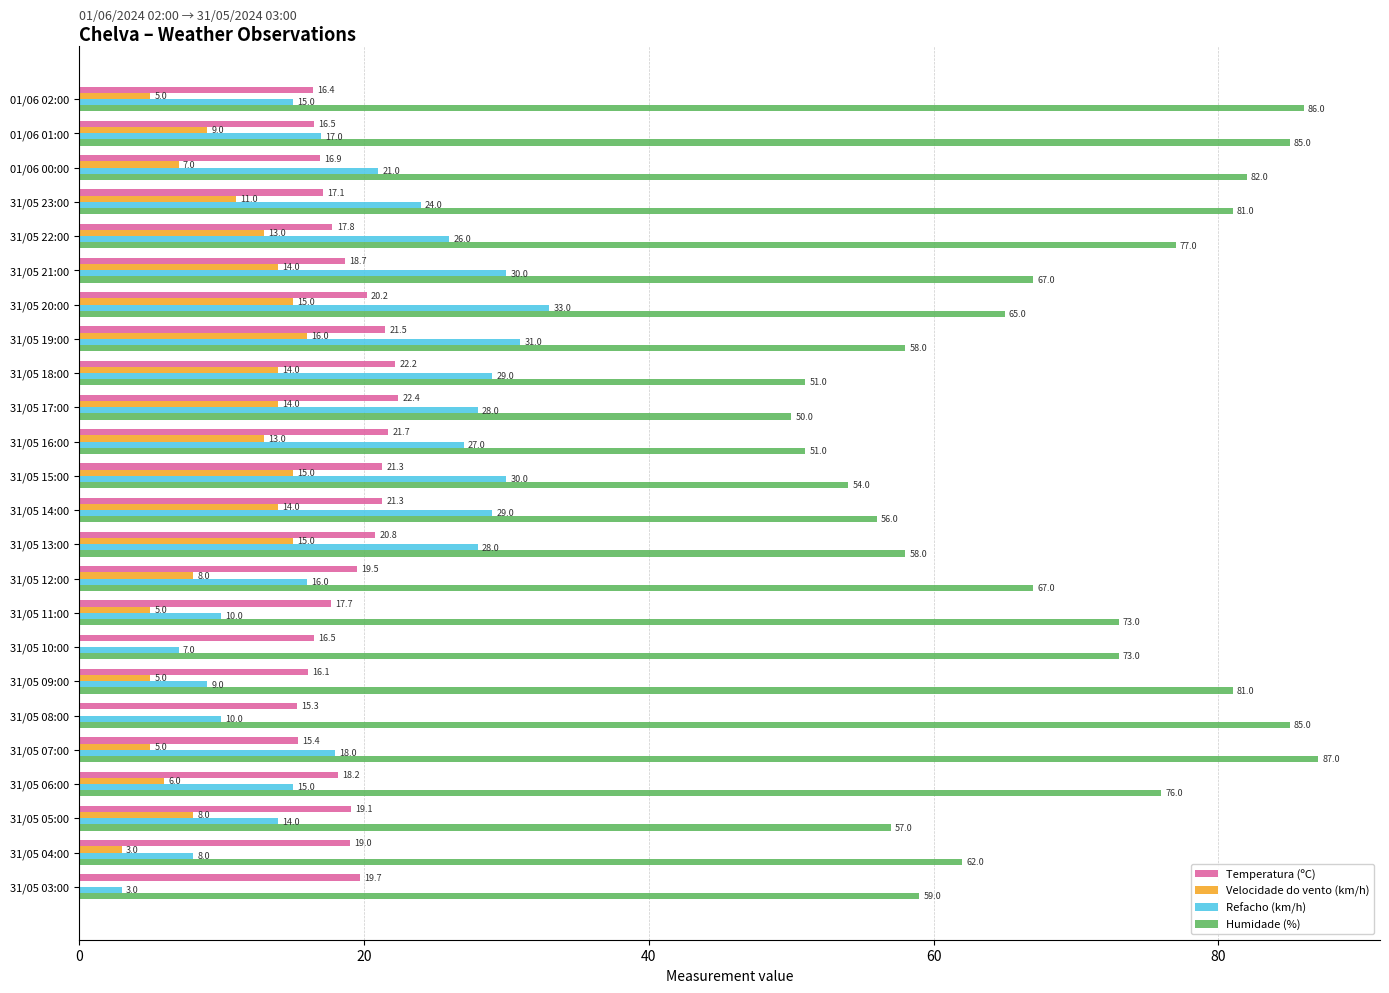

Which series changed the most between 01/06 00:00 and 31/05 09:00?

Refacho (km/h)